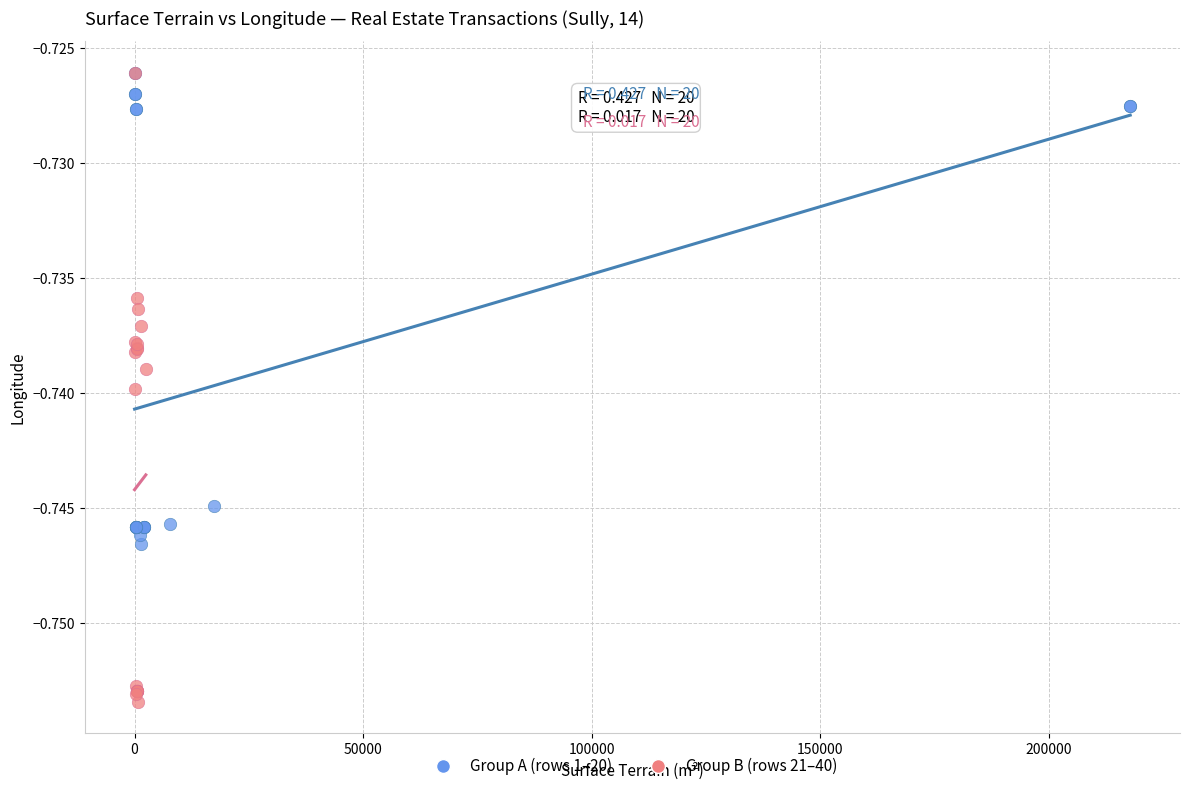

Which series reaches the minimum Y coordinate?

Group B (rows 21–40)